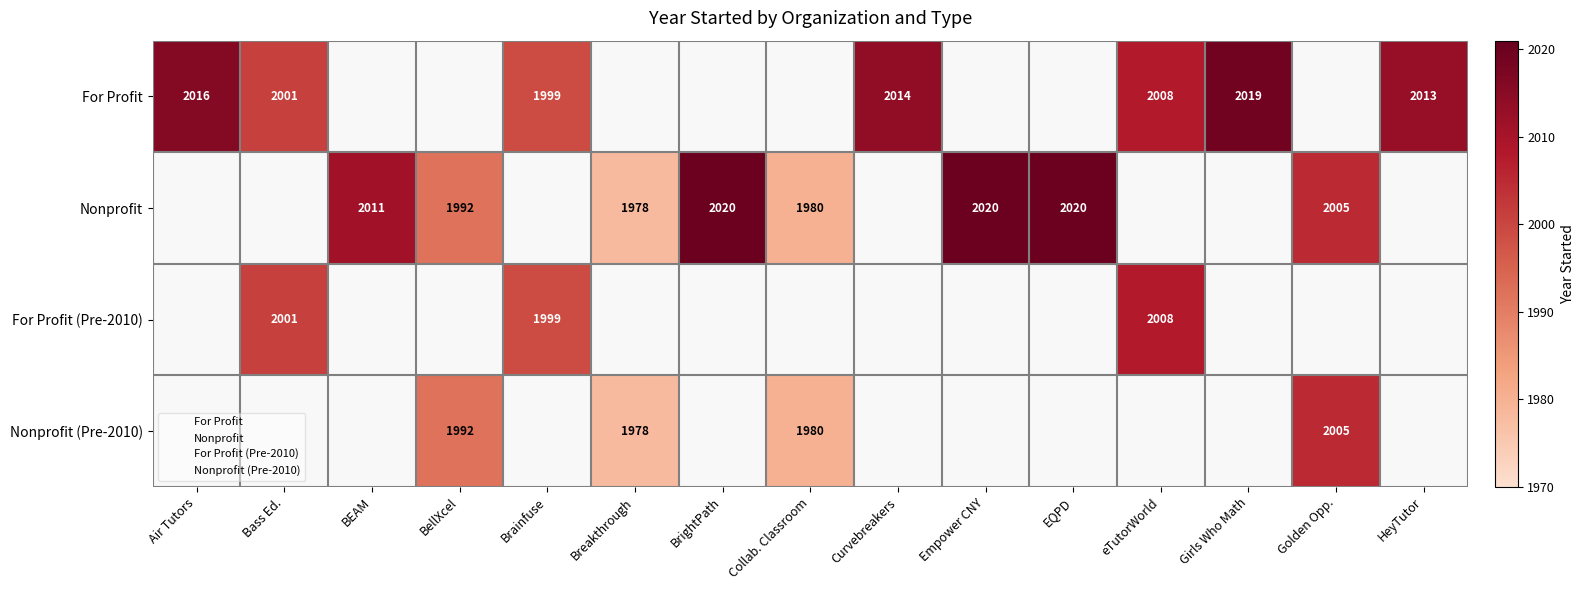

What is the difference between the Nonprofit values at BEAM and EQPD?

9